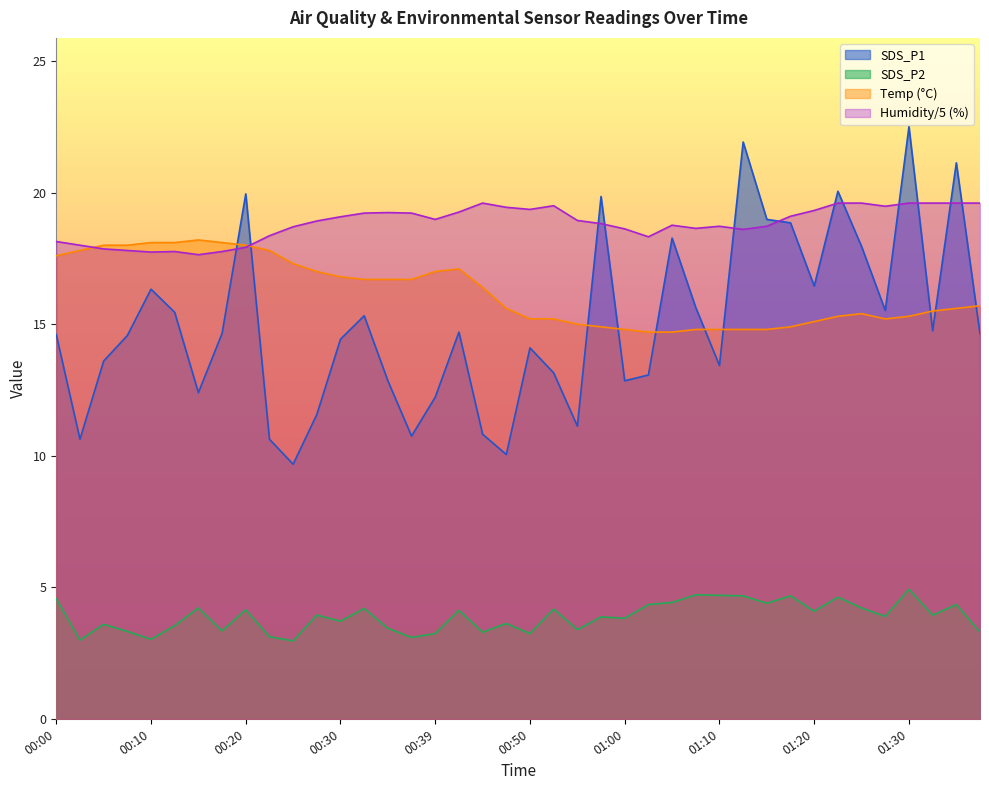

What is the greatest value displayed?

22.5